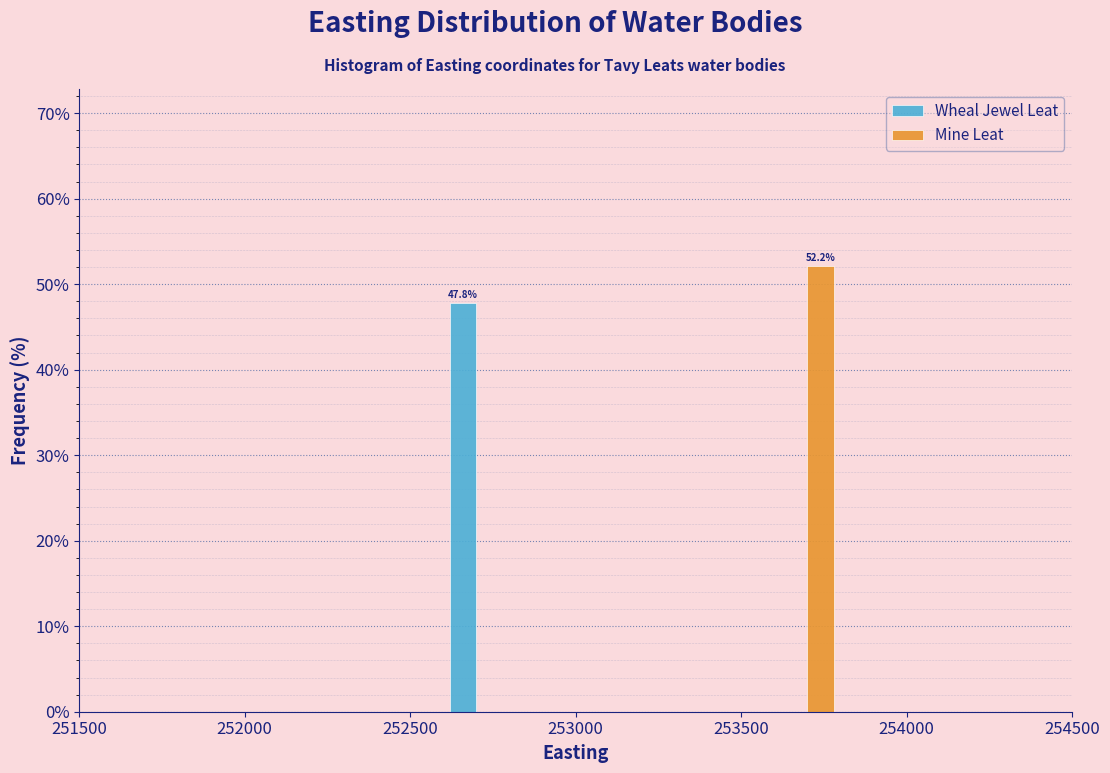

In the Mine Leat series, which range on the x-axis has the tallest bar?

253600 to 253800